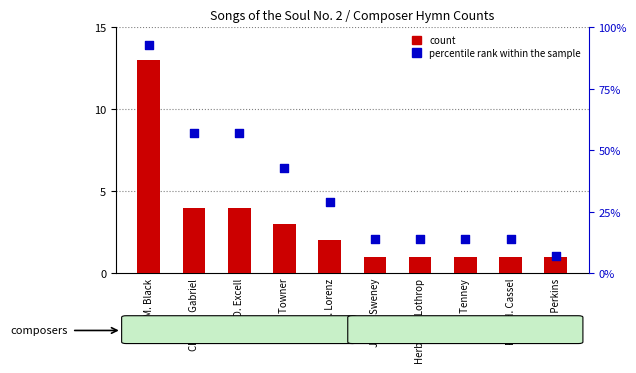

Which series reaches the minimum Y coordinate?

count